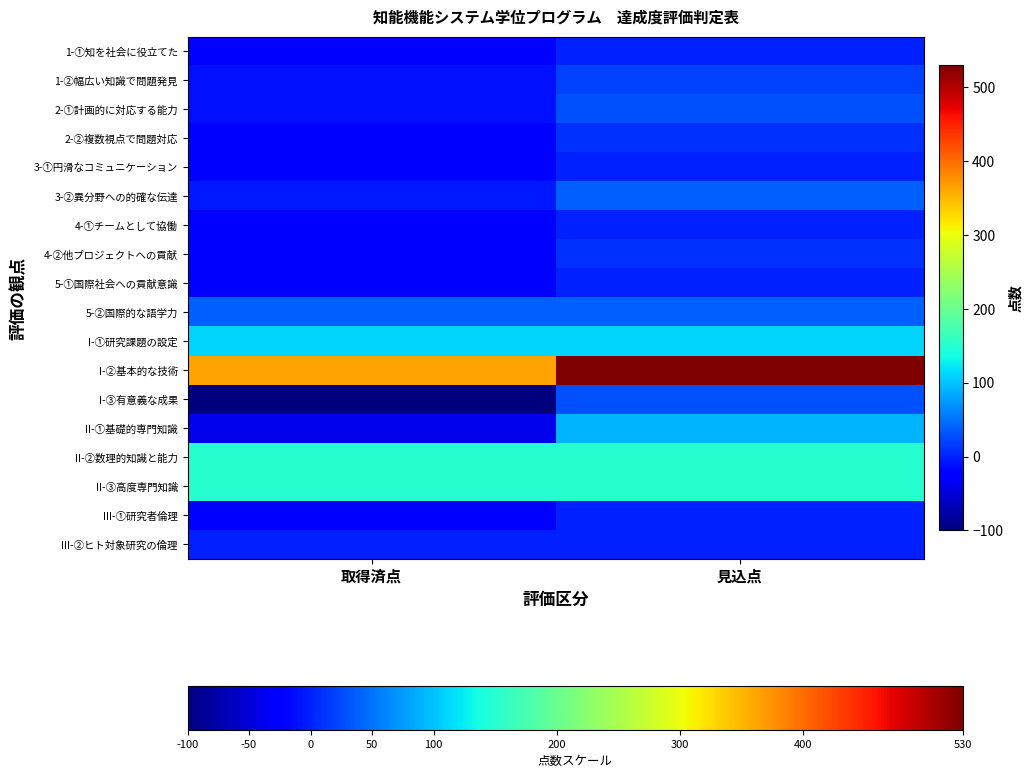

What is the total value across all series at 取得済点?

460